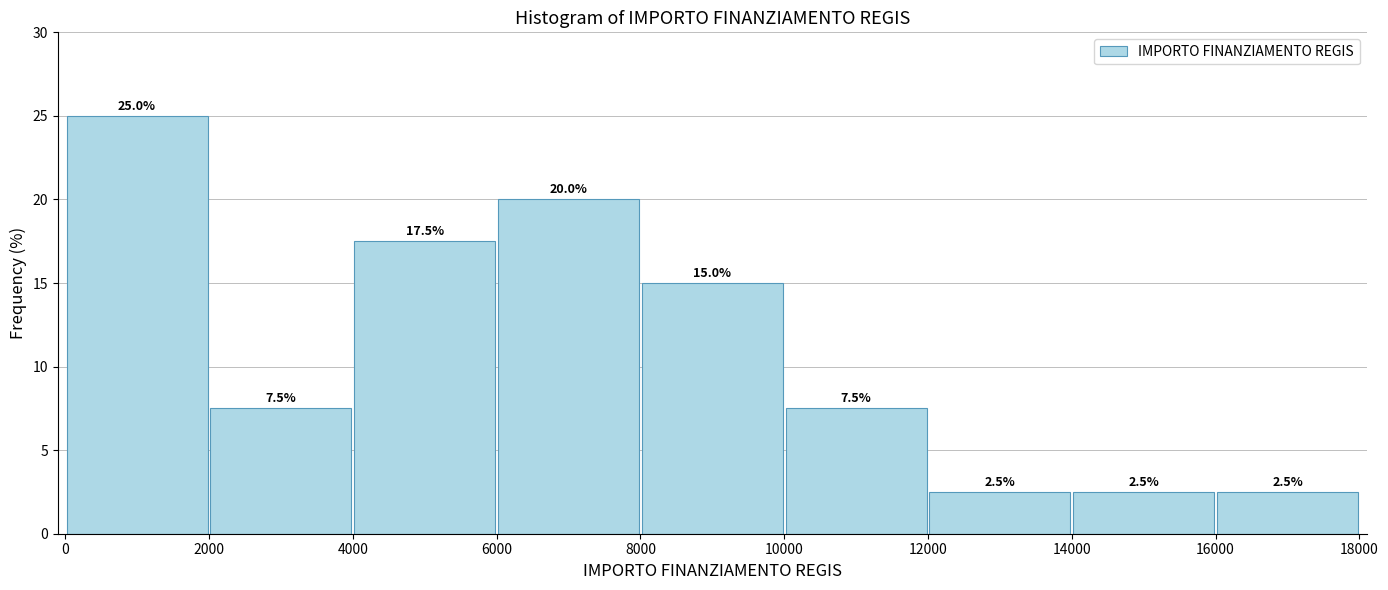

Reading left to right, transcribe this chart: for each bar, give the range it covers on the x-axis and its height.

0 to 2000: 25.0
2000 to 4000: 7.5
4000 to 6000: 17.5
6000 to 8000: 20.0
8000 to 10000: 15.0
10000 to 12000: 7.5
12000 to 14000: 2.5
14000 to 16000: 2.5
16000 to 18000: 2.5